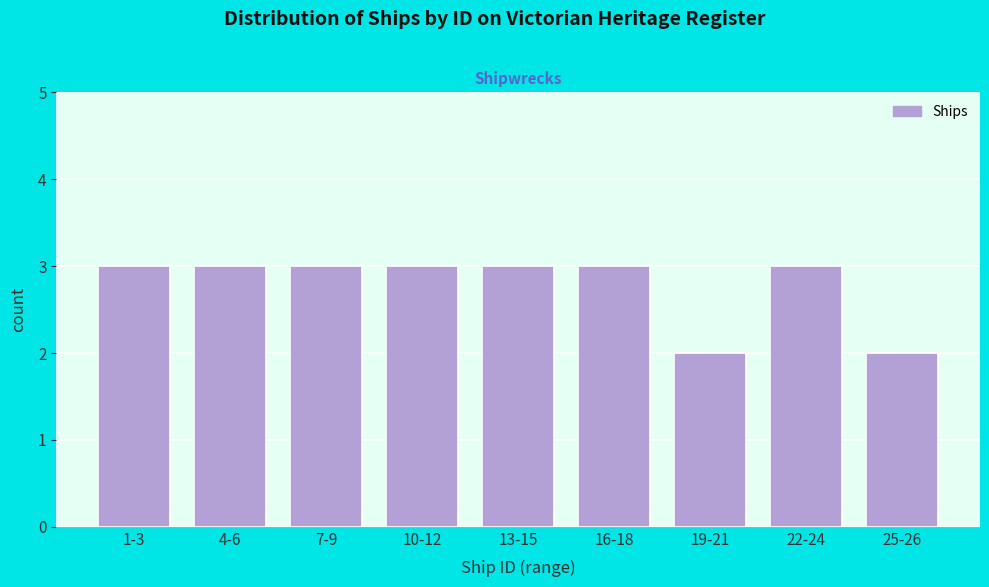

Reading left to right, list all the values displayed in this chart.

1-3=3	4-6=3	7-9=3	10-12=3	13-15=3	16-18=3	19-21=2	22-24=3	25-26=2